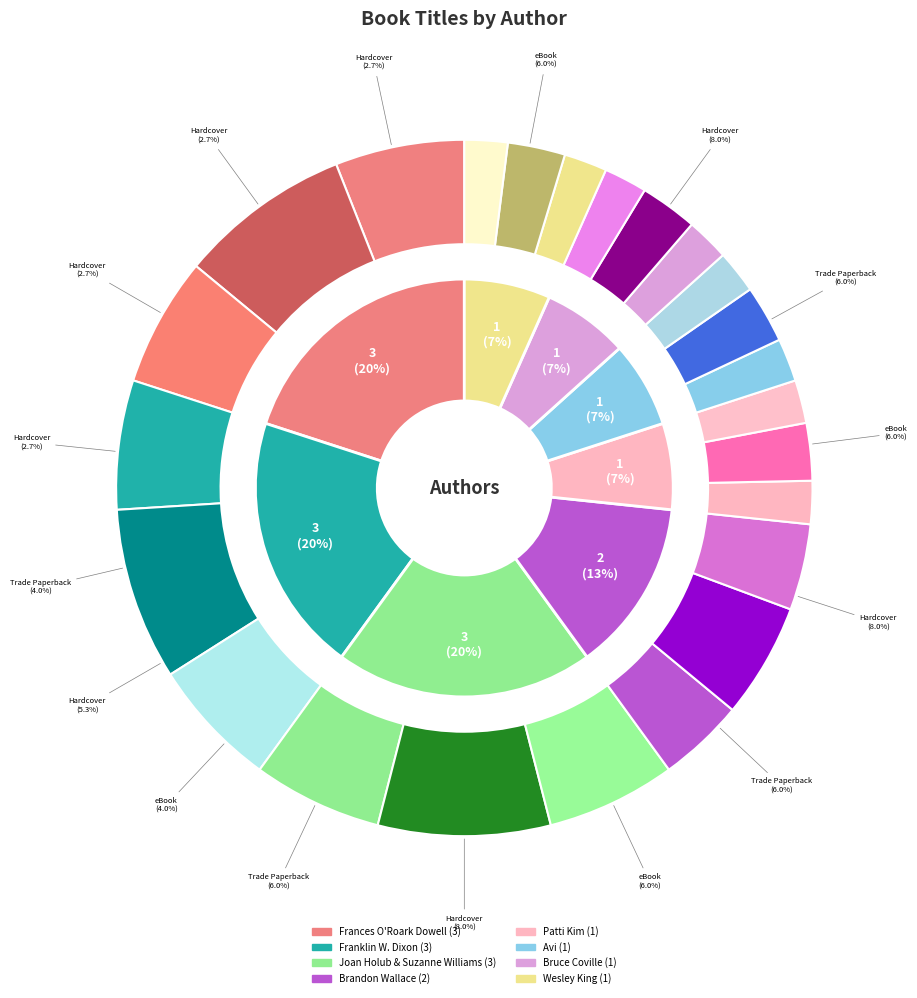

Rank the categories by value from highest to lowest.

Frances O'Roark Dowell, Franklin W. Dixon, Joan Holub & Suzanne Williams, Brandon Wallace, Patti Kim, Avi, Bruce Coville, Wesley King